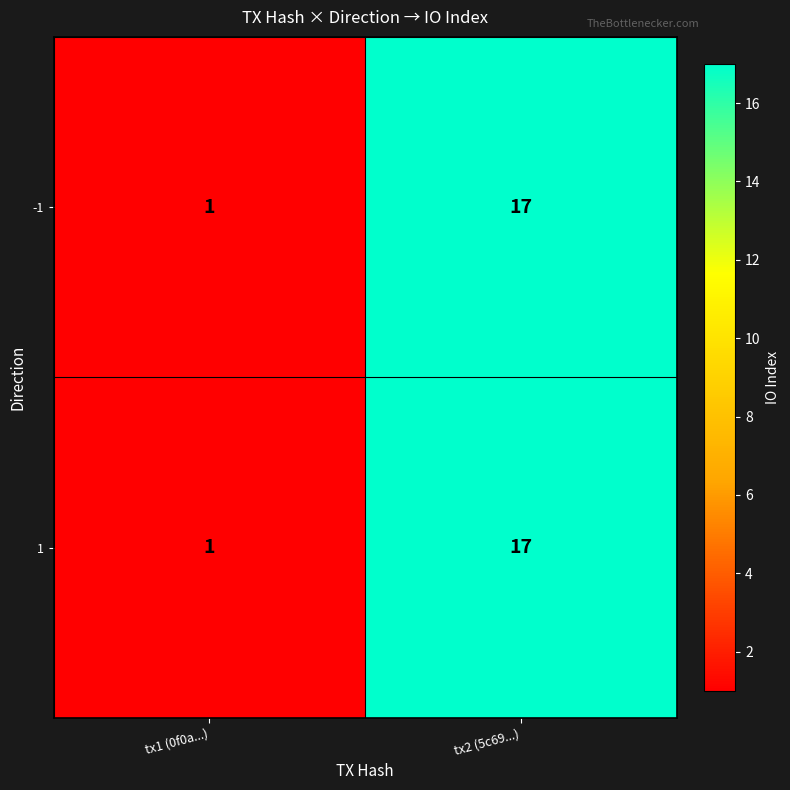

How many distinct data groups are displayed?

2